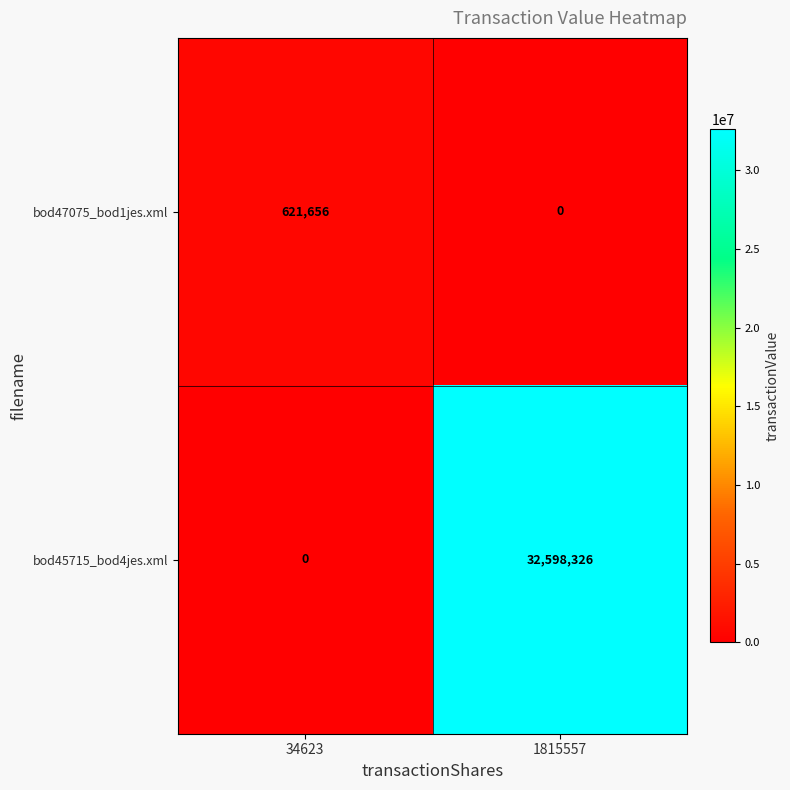

Reading left to right, what are all the values shown in this chart?

bod47075_bod1jes.xml: 621656	0
bod45715_bod4jes.xml: 0	32598326